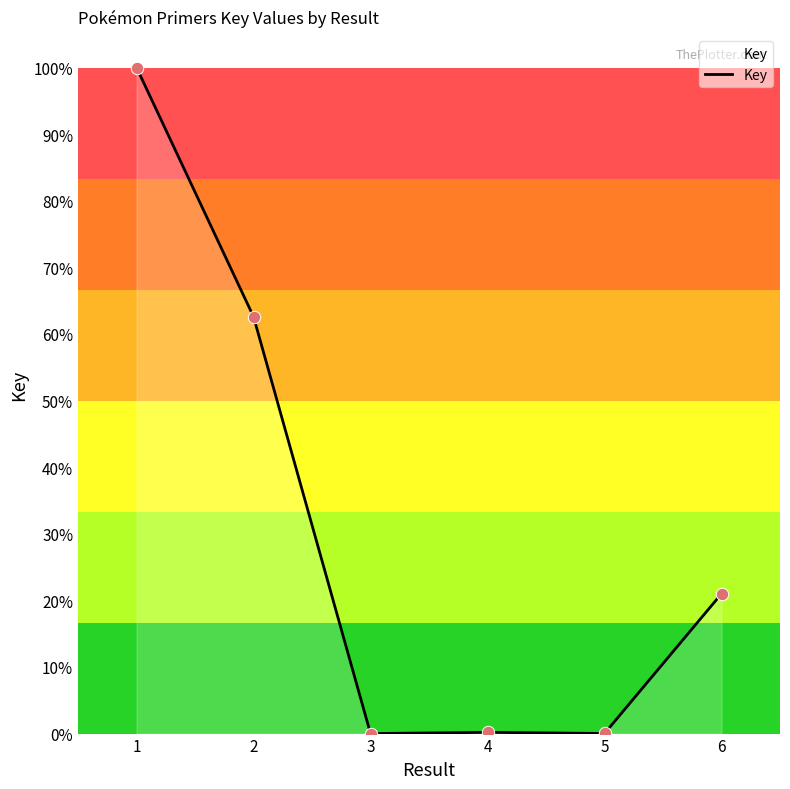

Which has a higher value, 6 or 5?

6